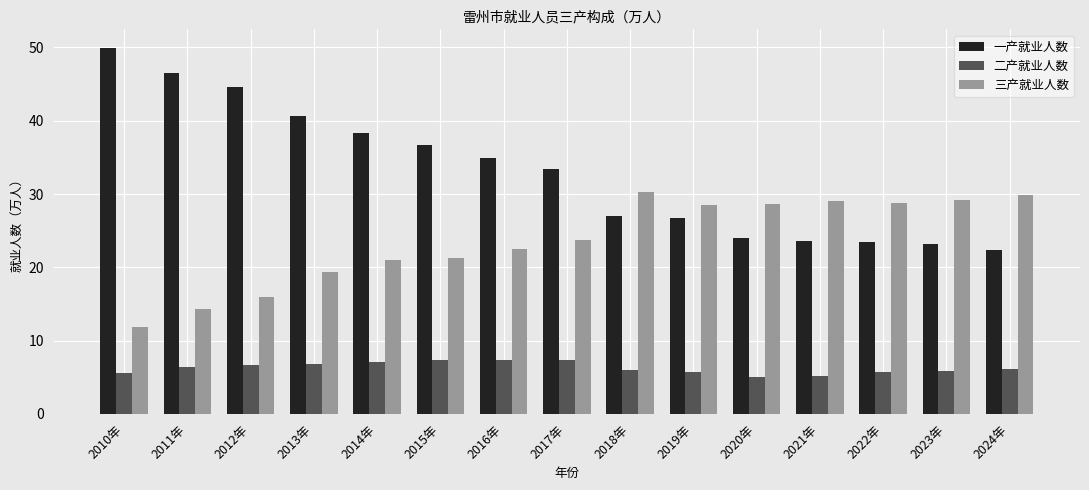

How many groups of bars are there?

15